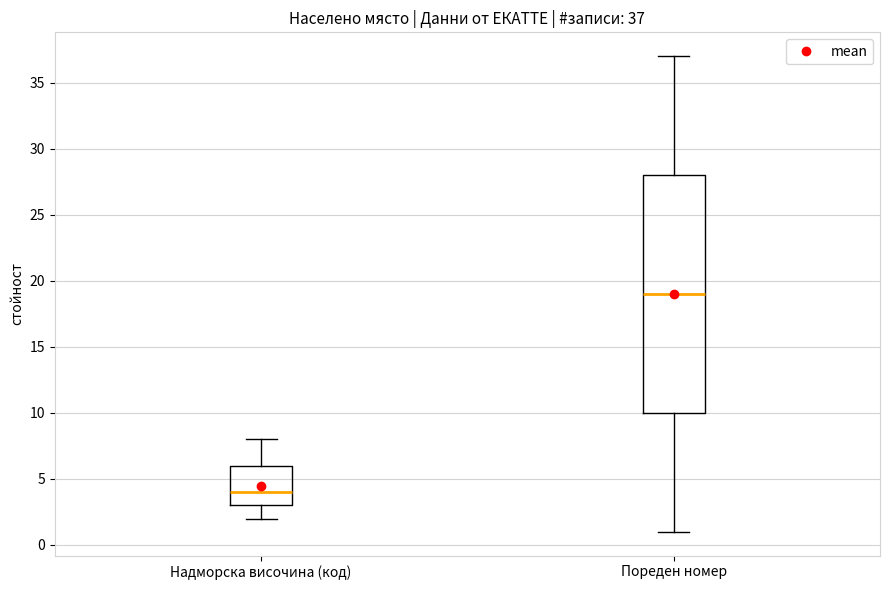

Which box has the lowest median line?

Надморска височина (код)